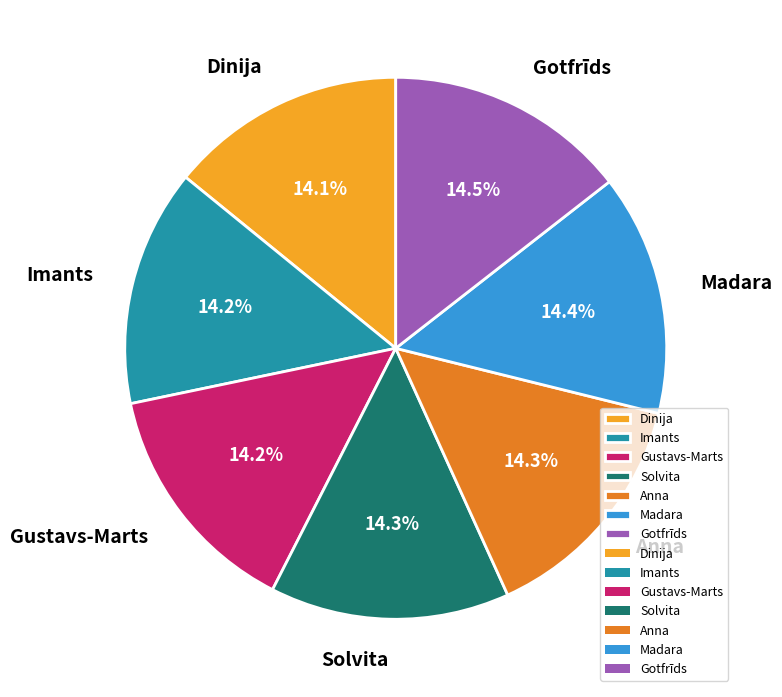

Is there any slice that represents more than half of the pie?

No